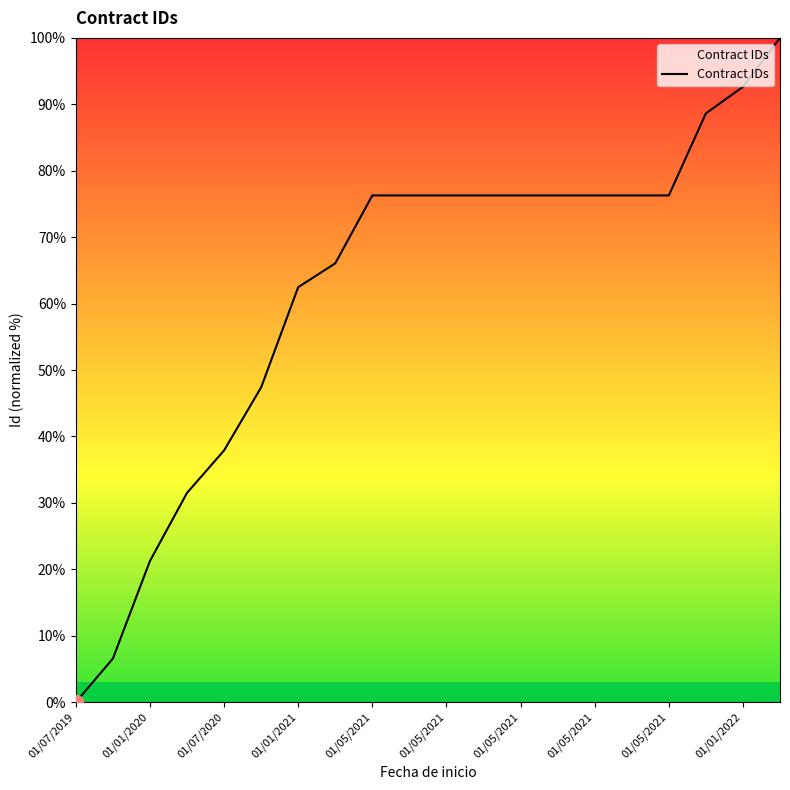

What is the greatest value displayed?

100.0